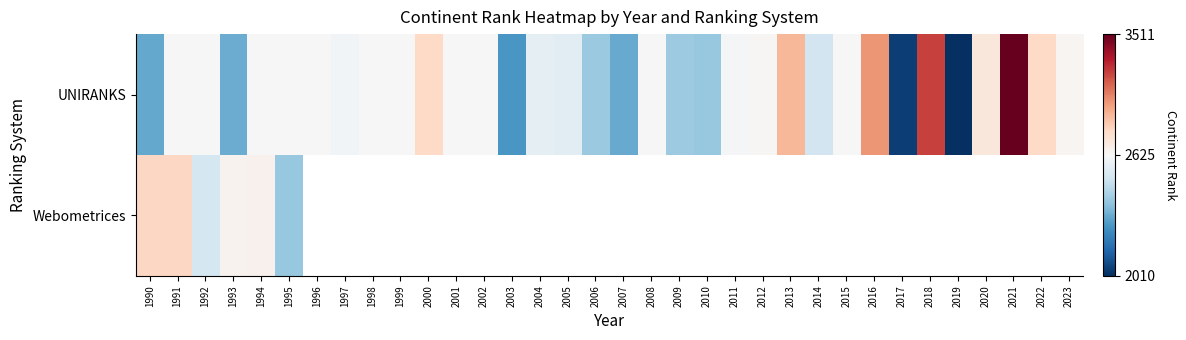

At 1992, list the series in order from smallest to largest.

Webometrices, UNIRANKS